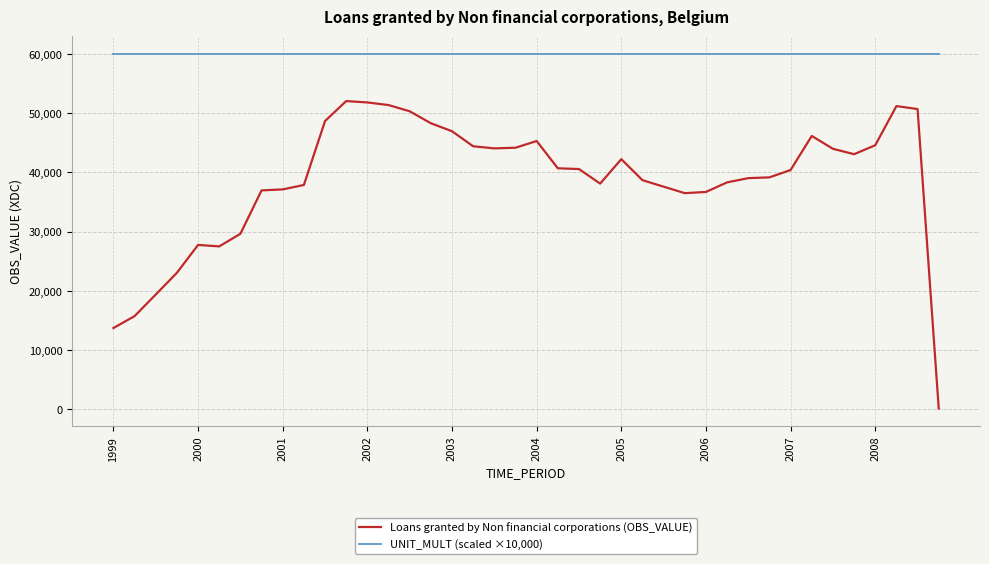

True or false: Loans granted by Non financial corporations (OBS_VALUE) and UNIT_MULT (scaled ×10,000) intersect in this chart.

False